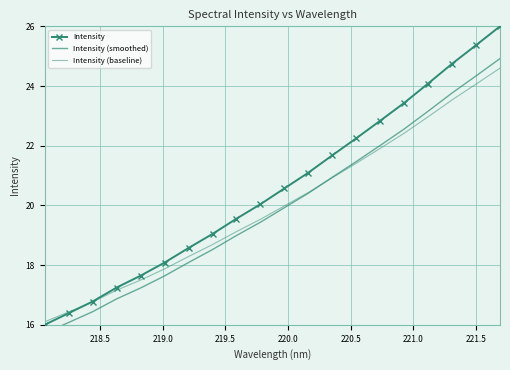

The Intensity (smoothed) series shows 11.4 at 17. True or false?

False